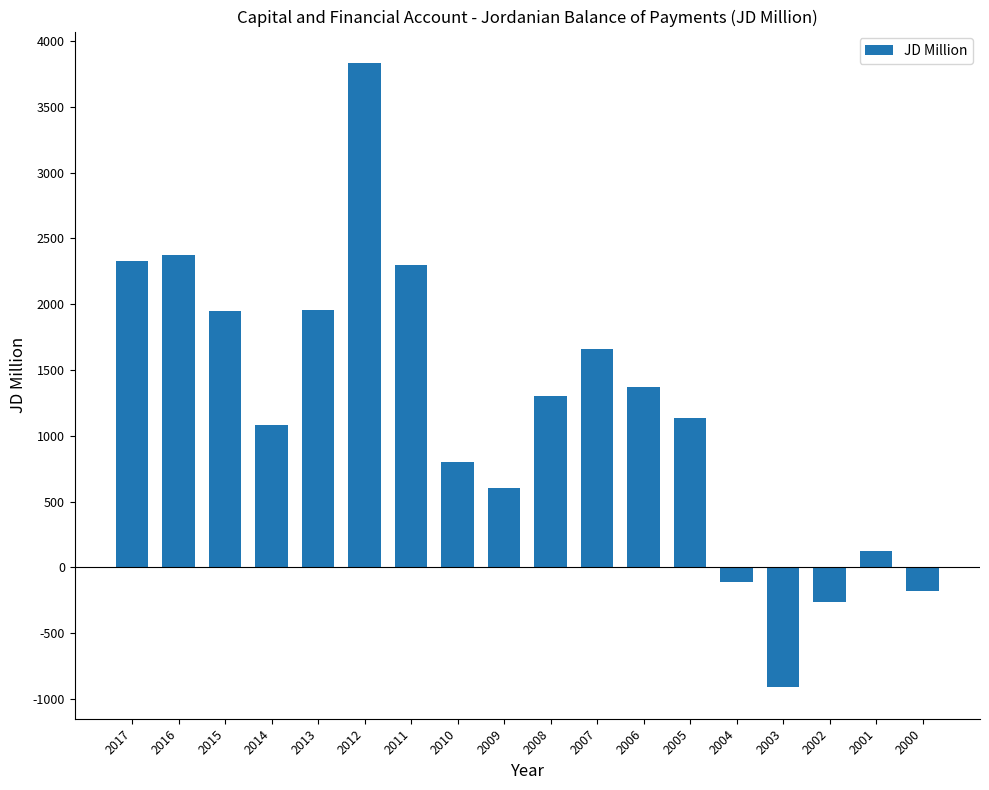

Where is the data nearest to the value 1460?

2006